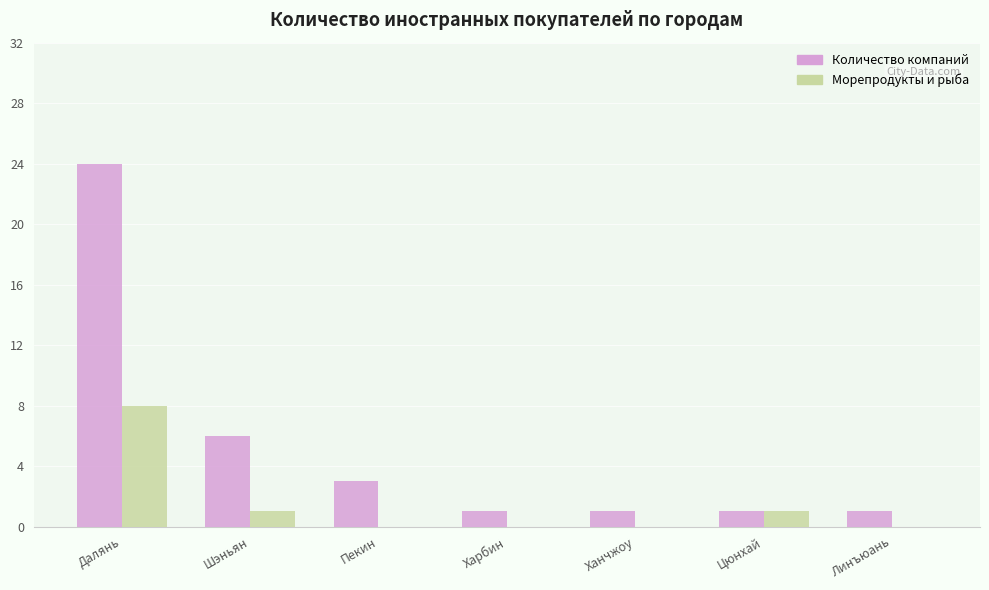

At which label does Морепродукты и рыба reach its peak?

Далянь